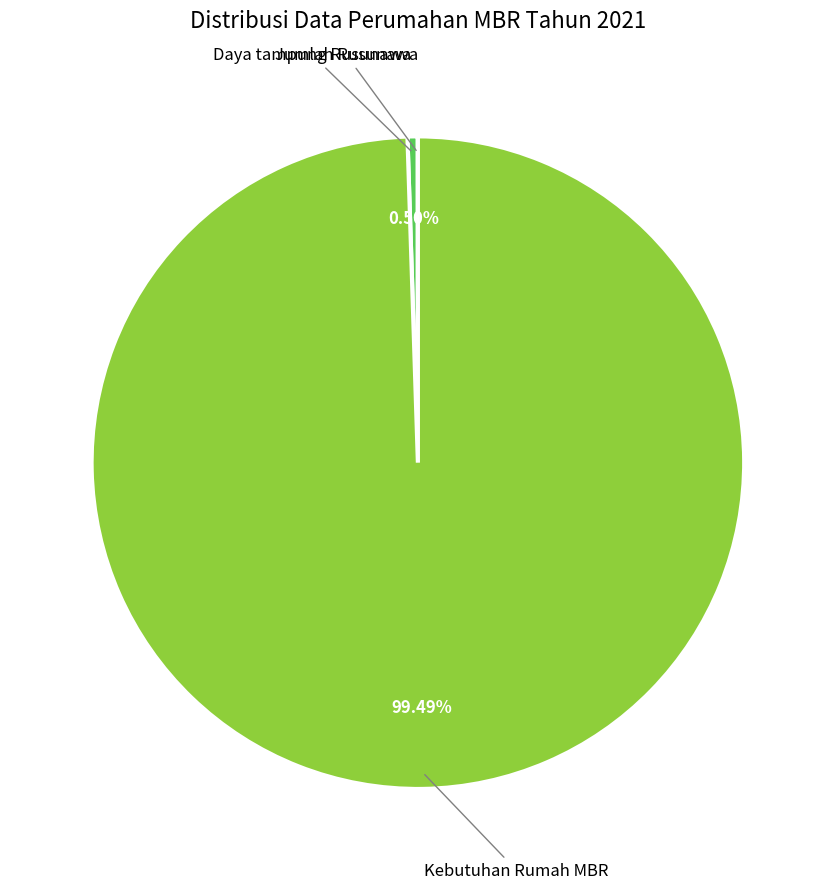

Is there any slice that represents more than half of the pie?

Yes